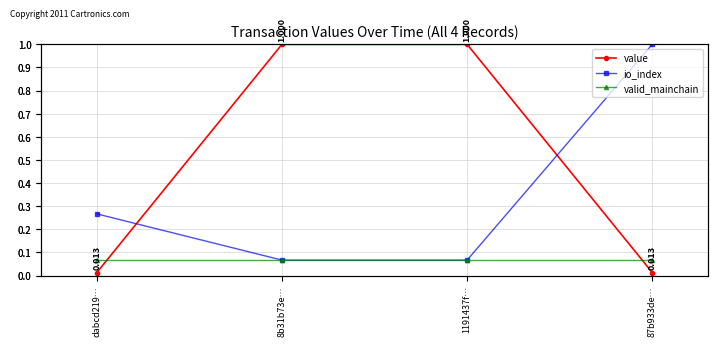

Count the number of data series in this chart.

3